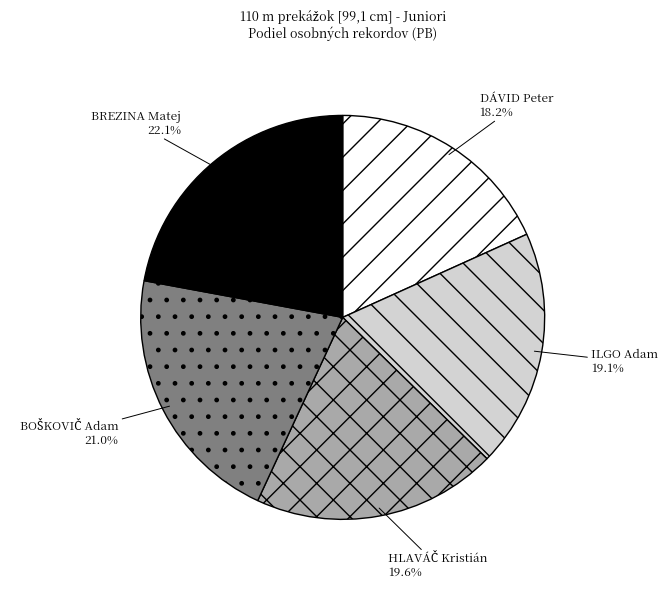

How many segments does this pie chart have?

5